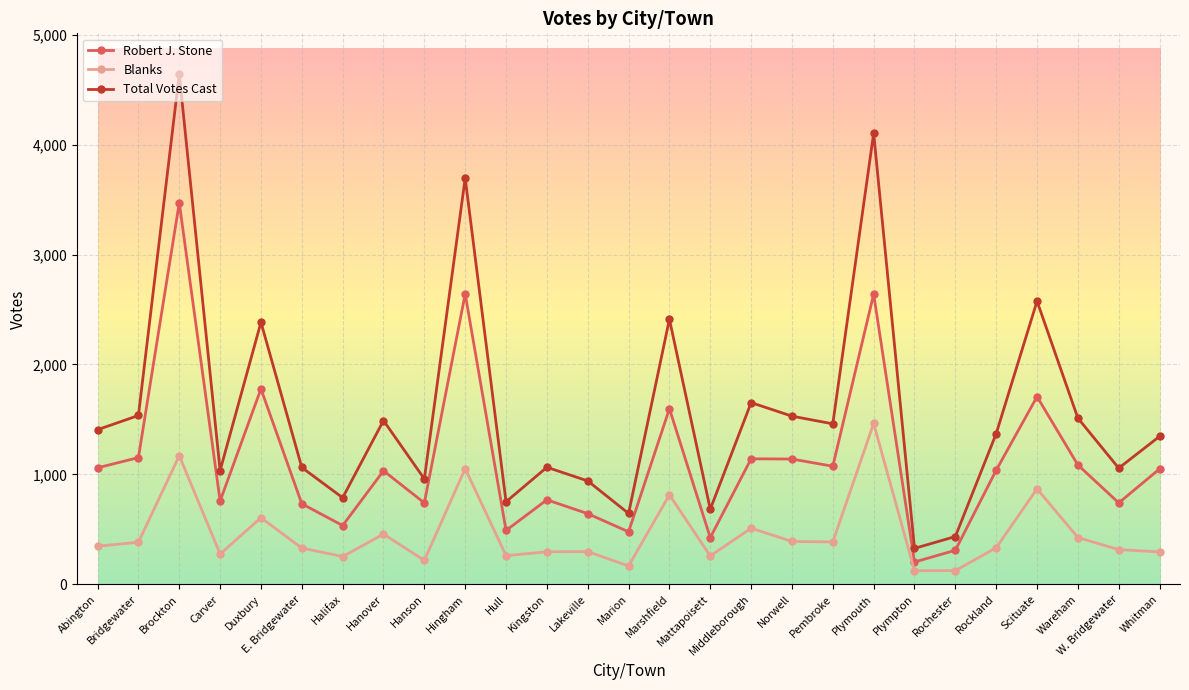

What is the label of the 9th point from the left?

Hanson